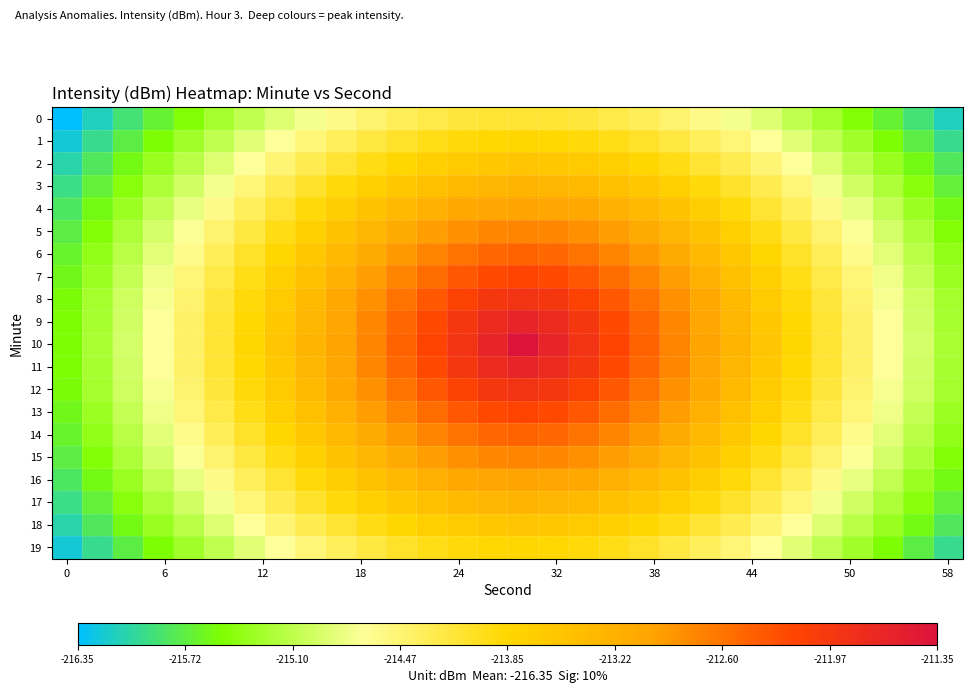

Which series has the largest total across all categories?

10